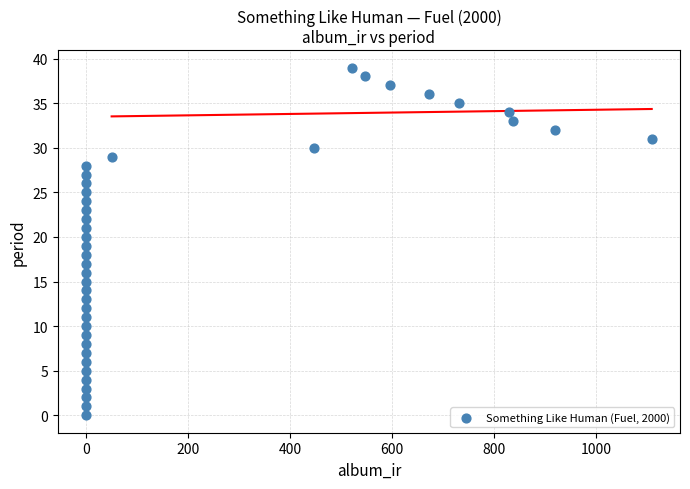

What is the range of Y values (max minus min)?

39